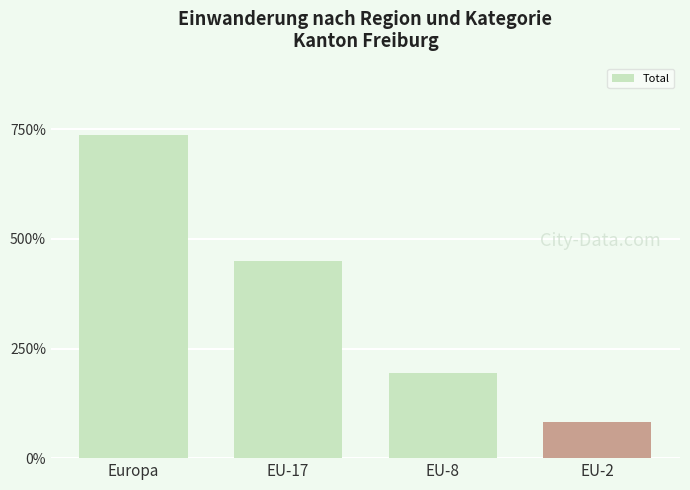

Where is the data nearest to the value 410?

EU-17